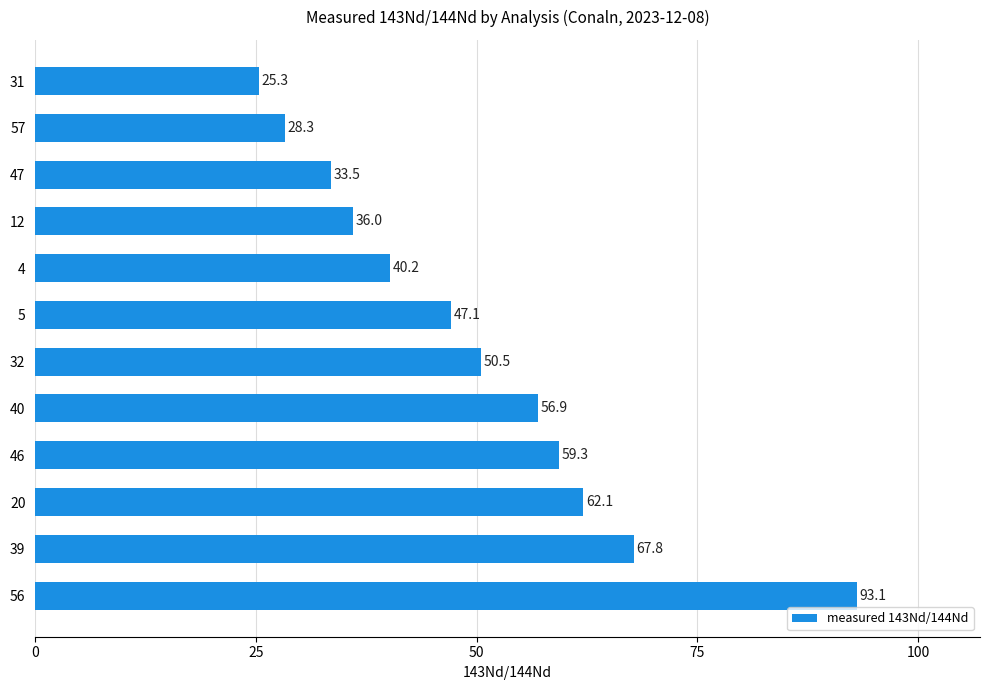

Where is the data nearest to the value 59?

46